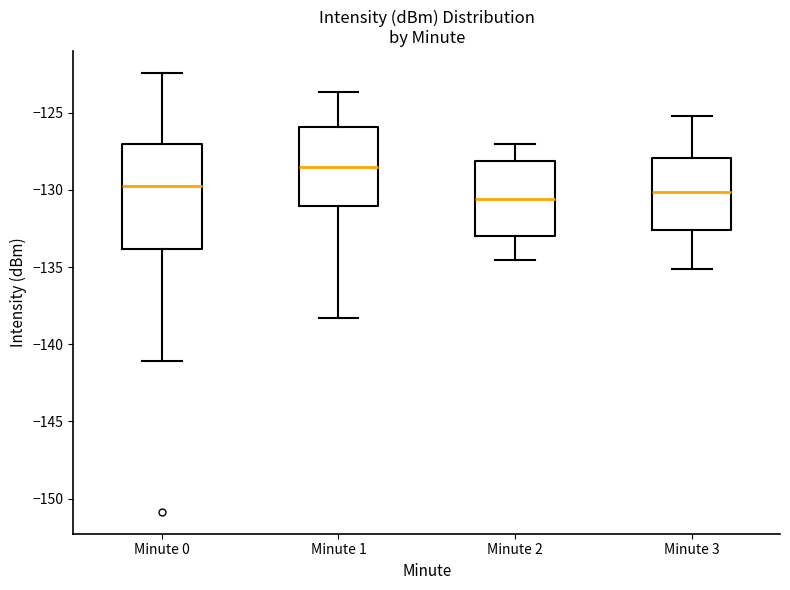

Comparing the boxes themselves (not the whiskers), which one is the tallest?

Minute 0